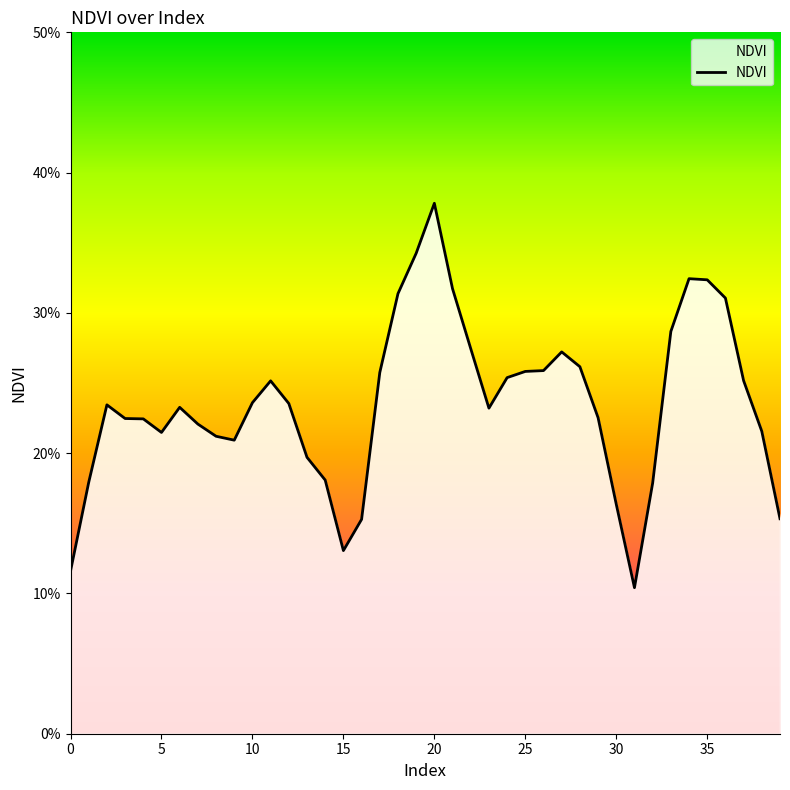

Where is the data nearest to the value 0?

31